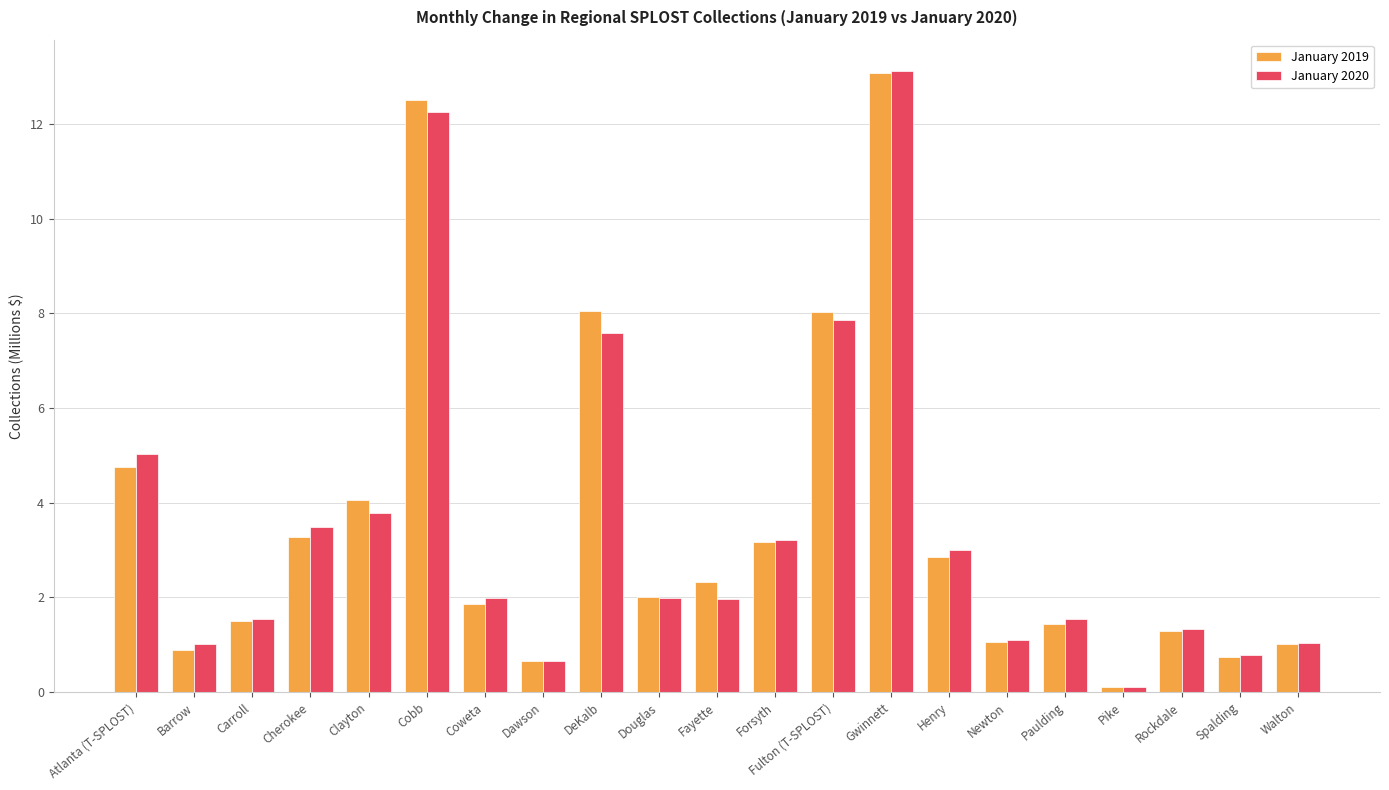

Where does the January 2019 series first go above 2?

Atlanta (T-SPLOST)